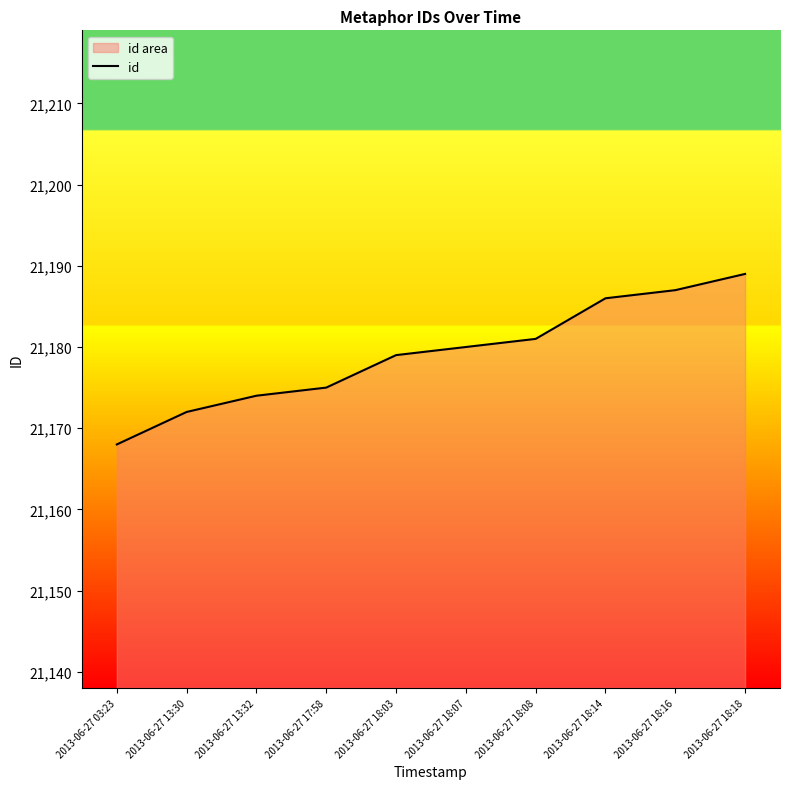

Rank the categories by value from highest to lowest.

2013-06-27 18:18, 2013-06-27 18:16, 2013-06-27 18:14, 2013-06-27 18:08, 2013-06-27 18:07, 2013-06-27 18:03, 2013-06-27 17:58, 2013-06-27 13:32, 2013-06-27 13:30, 2013-06-27 03:23